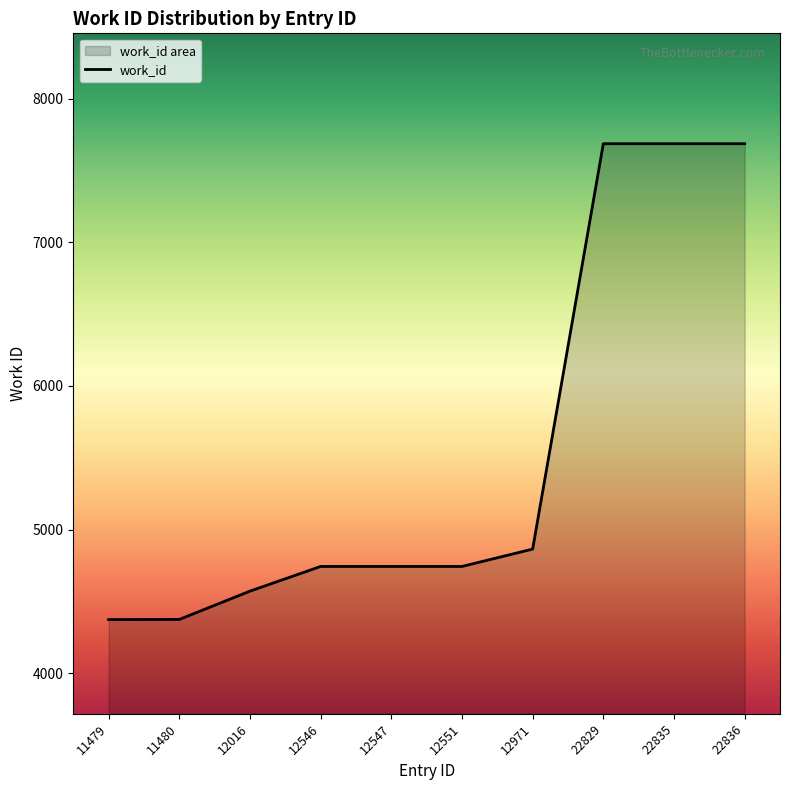

True or false: the data shows 7858 at 11480.

False